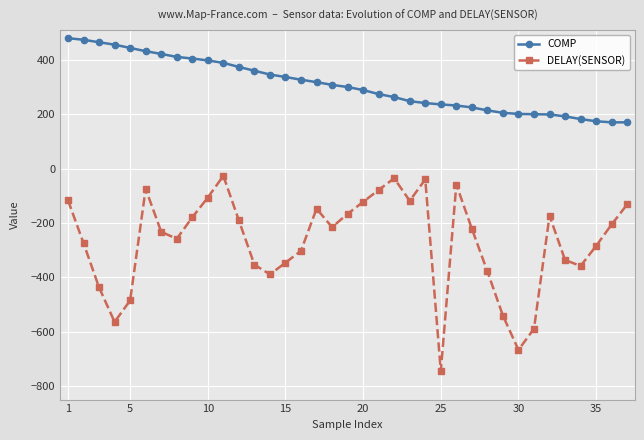

What is the smallest value displayed?

-745